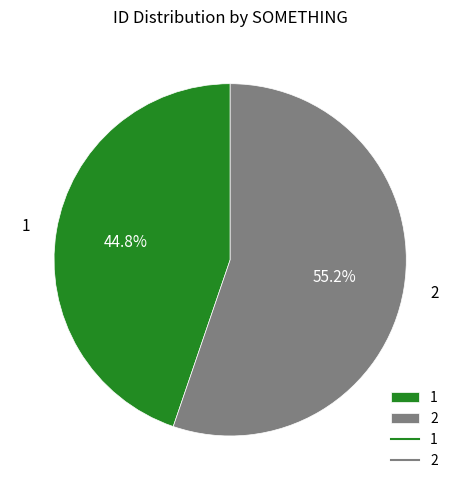

What is the smallest slice in the pie chart?

1